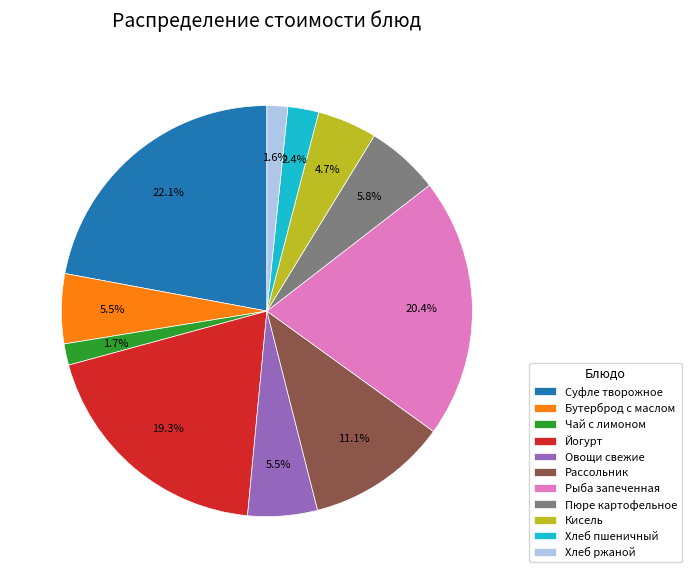

Count the number of slices in the pie.

11